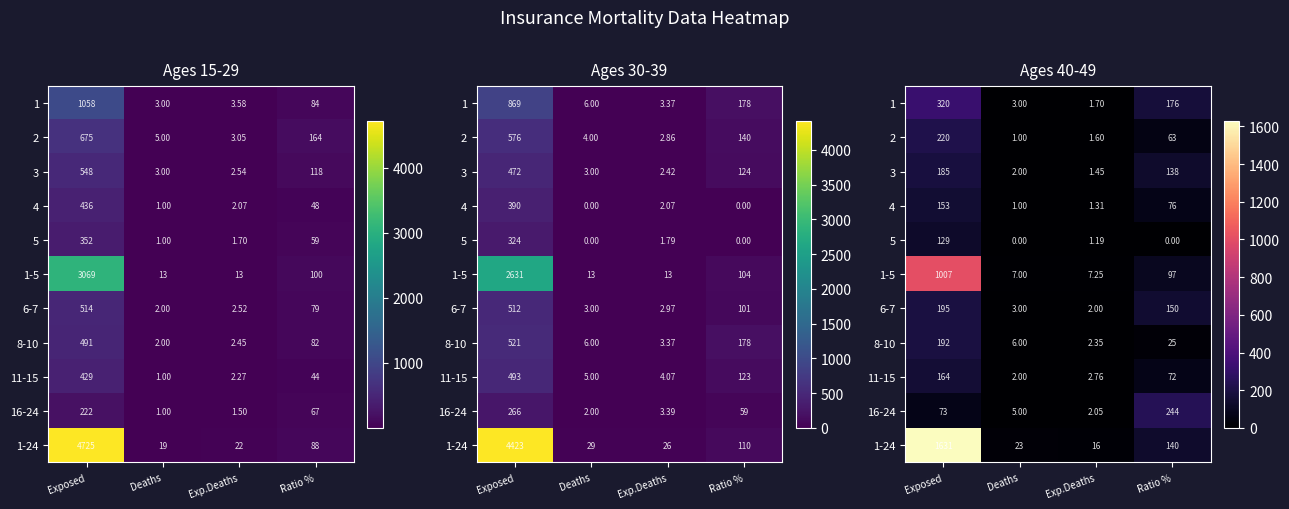

At which category does the chart reach its minimum across all series?

Deaths